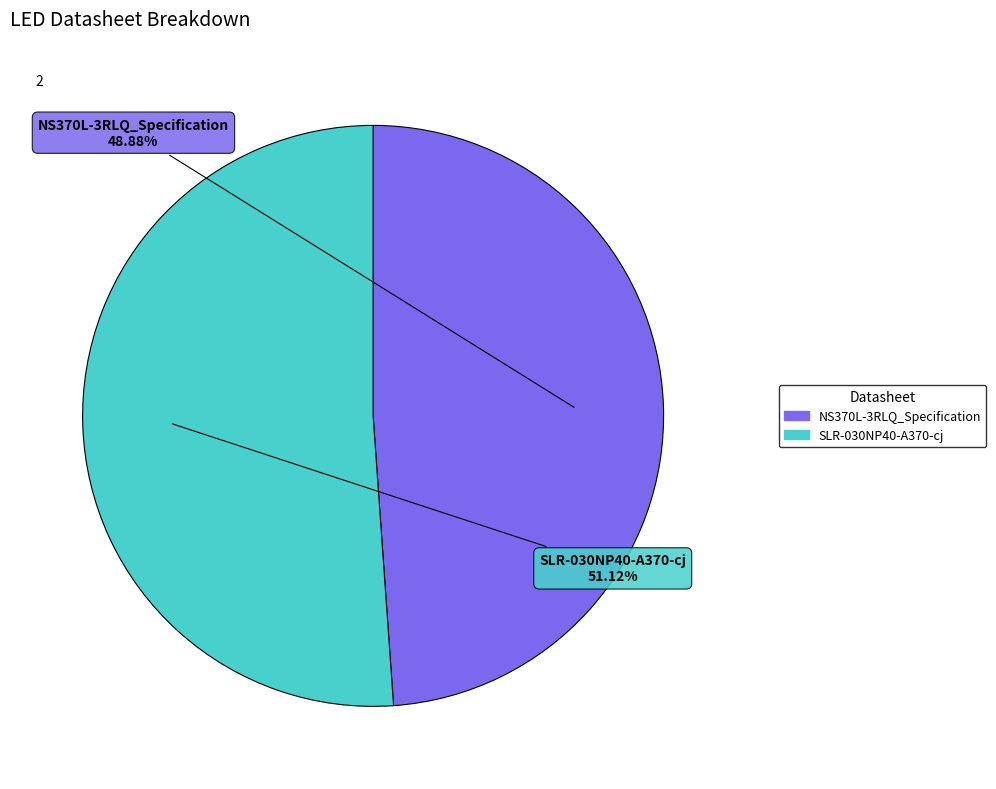

How many slices are in this pie chart?

2